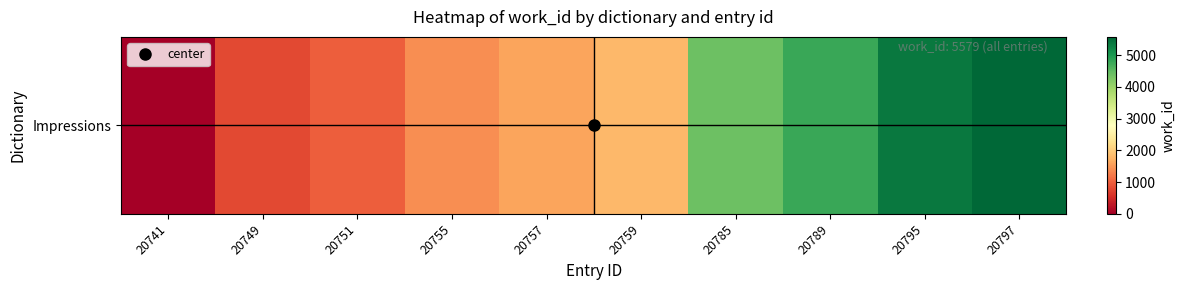

Is it true that the value at 20741 is 0.0?

True